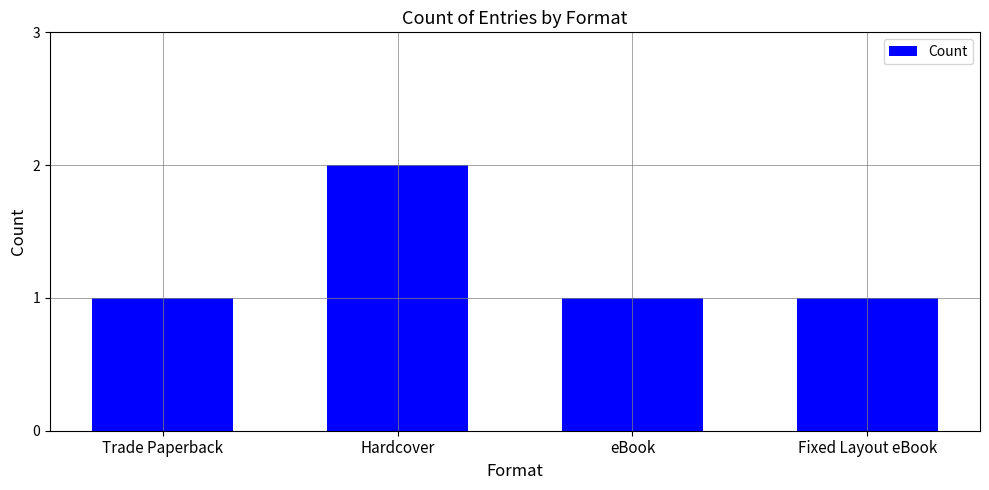

Is it true that the value at Hardcover is 1?

False